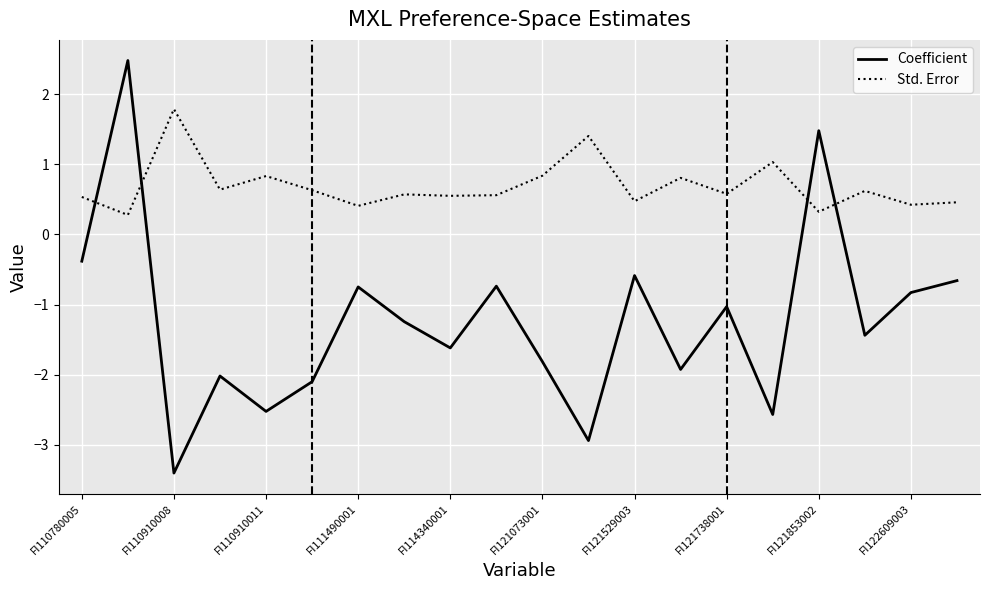

Which series has the widest spread of values?

Coefficient